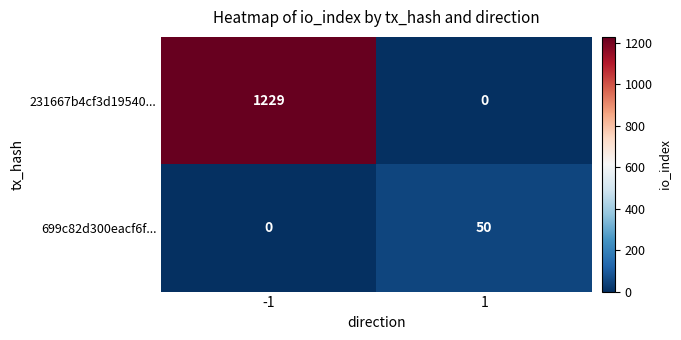

Which series has the largest range (max minus min)?

231667b4cf3d19540...